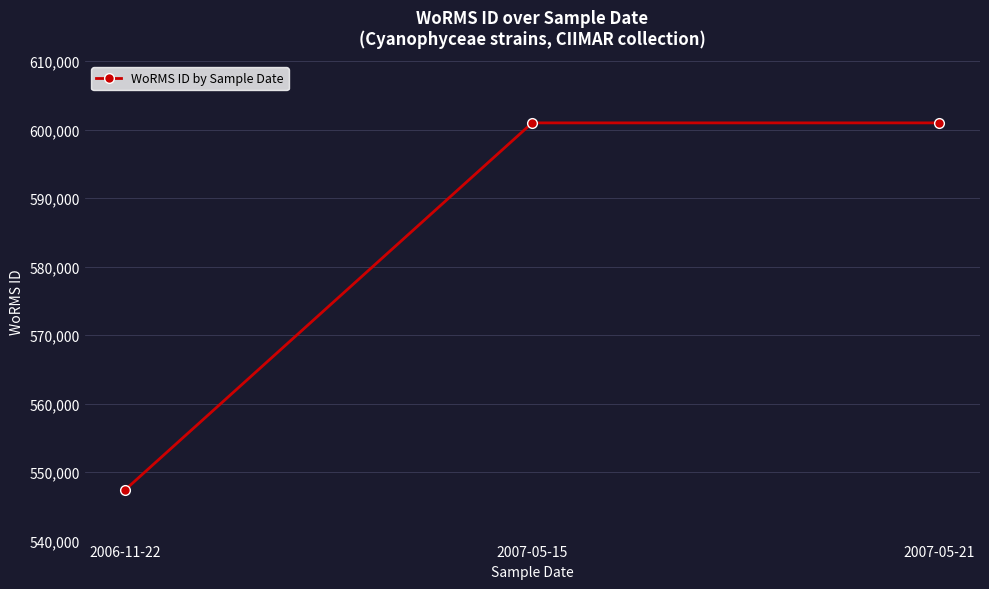

Which label corresponds to the smallest value in the chart?

2006-11-22